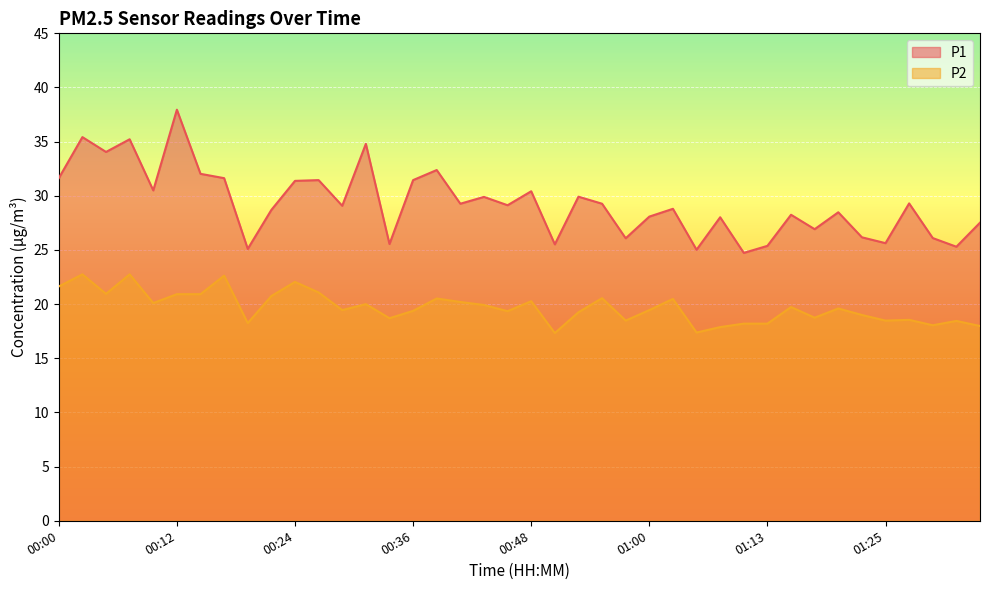

True or false: P1 and P2 intersect in this chart.

False